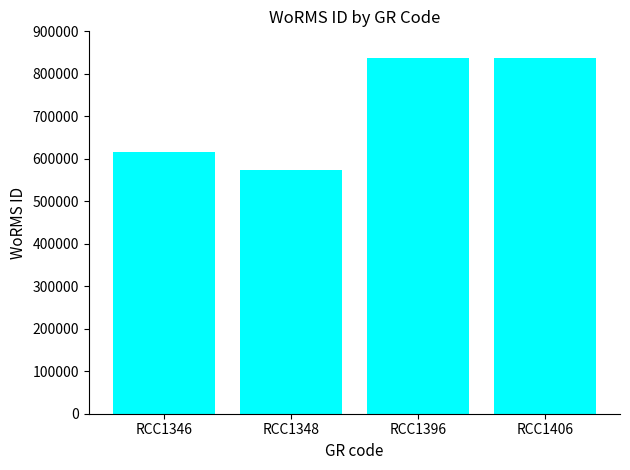

What is the greatest value displayed?

837015